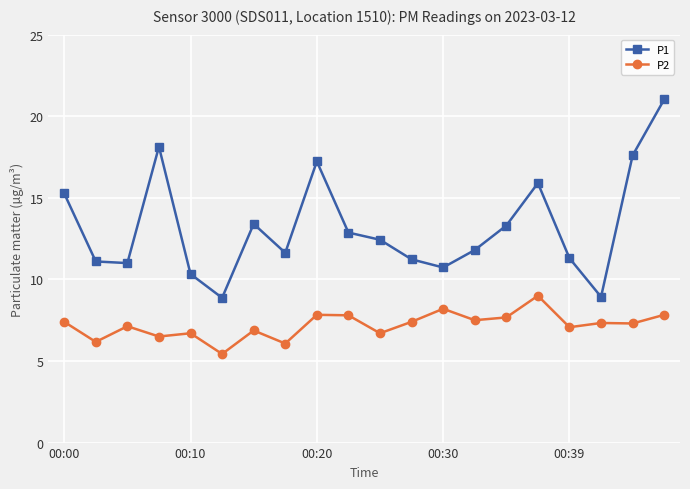

Which series has the largest total across all categories?

P1